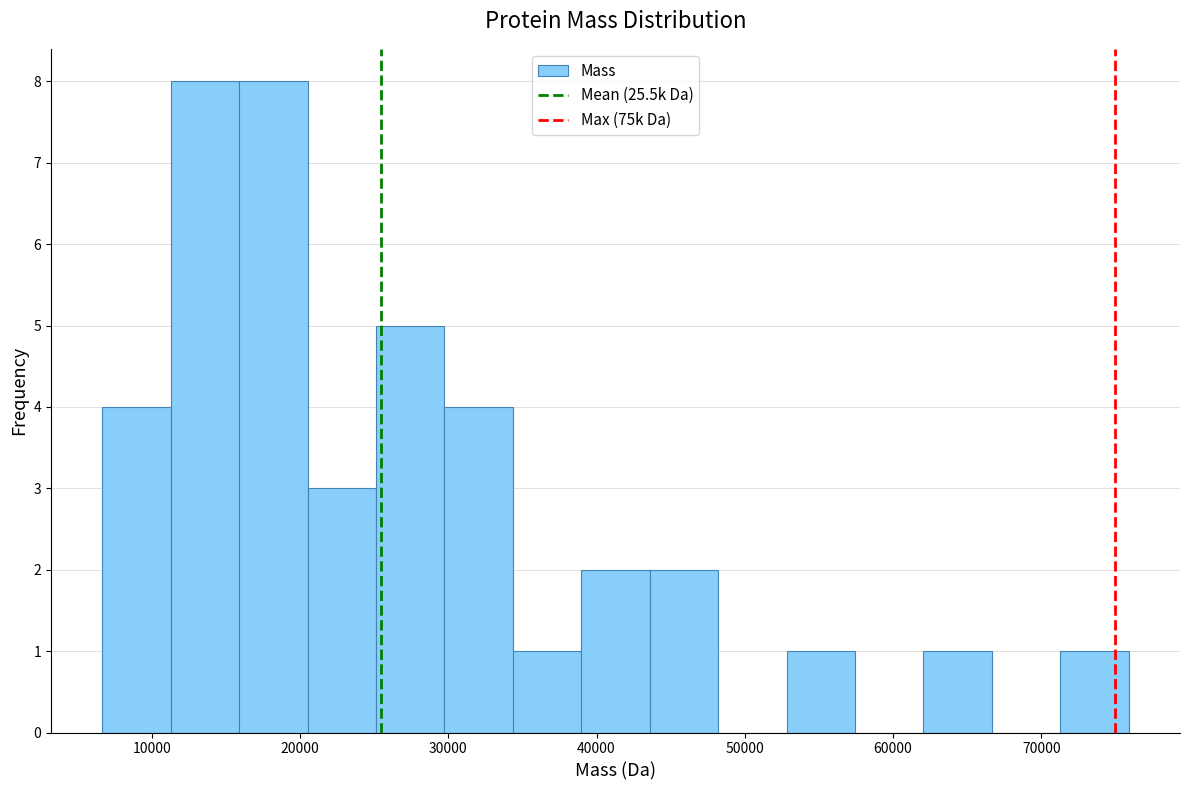

Reading left to right, transcribe this chart: for each bar, give the range it covers on the x-axis and its height. Neither the bar edges nor the heights are printed on the chart, so give them approximately, as read against the axes.

7000 to 11000: 4
11000 to 16000: 8
16000 to 21000: 8
21000 to 25000: 3
25000 to 30000: 5
30000 to 34000: 4
34000 to 39000: 1
39000 to 44000: 2
44000 to 48000: 2
48000 to 53000: 0
53000 to 57000: 1
57000 to 62000: 0
62000 to 67000: 1
67000 to 71000: 0
71000 to 76000: 1